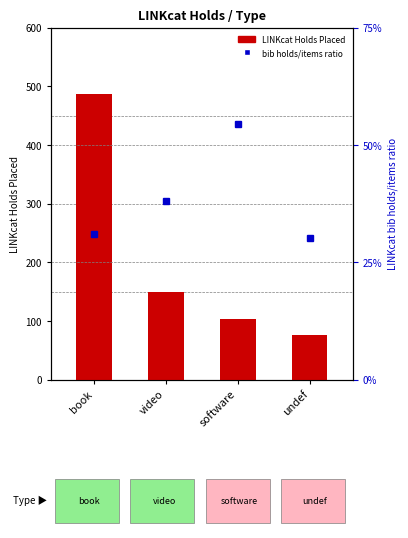

What is the label of the 2nd bar from the right?

software